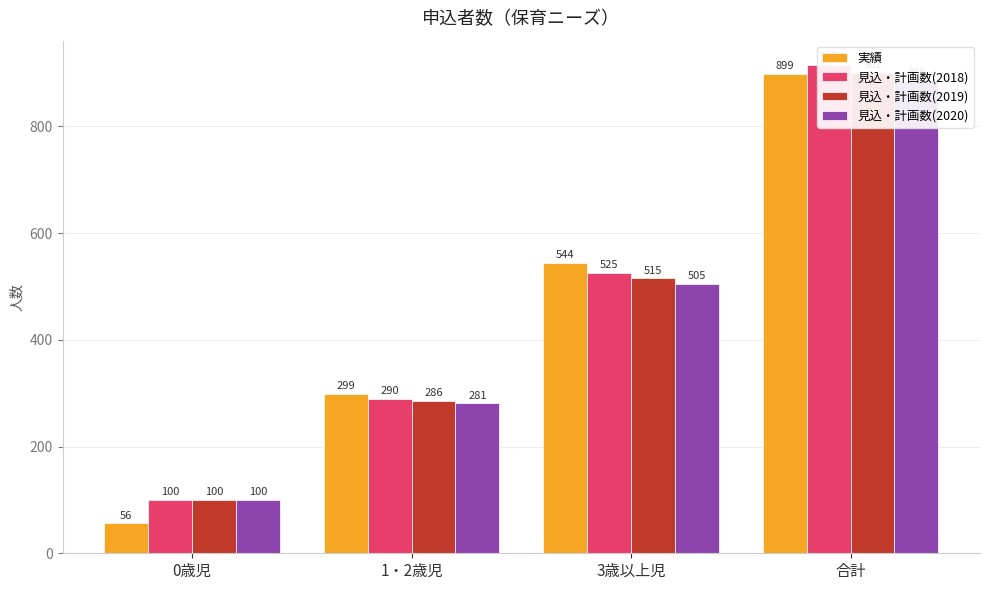

The value of 実績 at 3歳以上児 is 203. True or false?

False